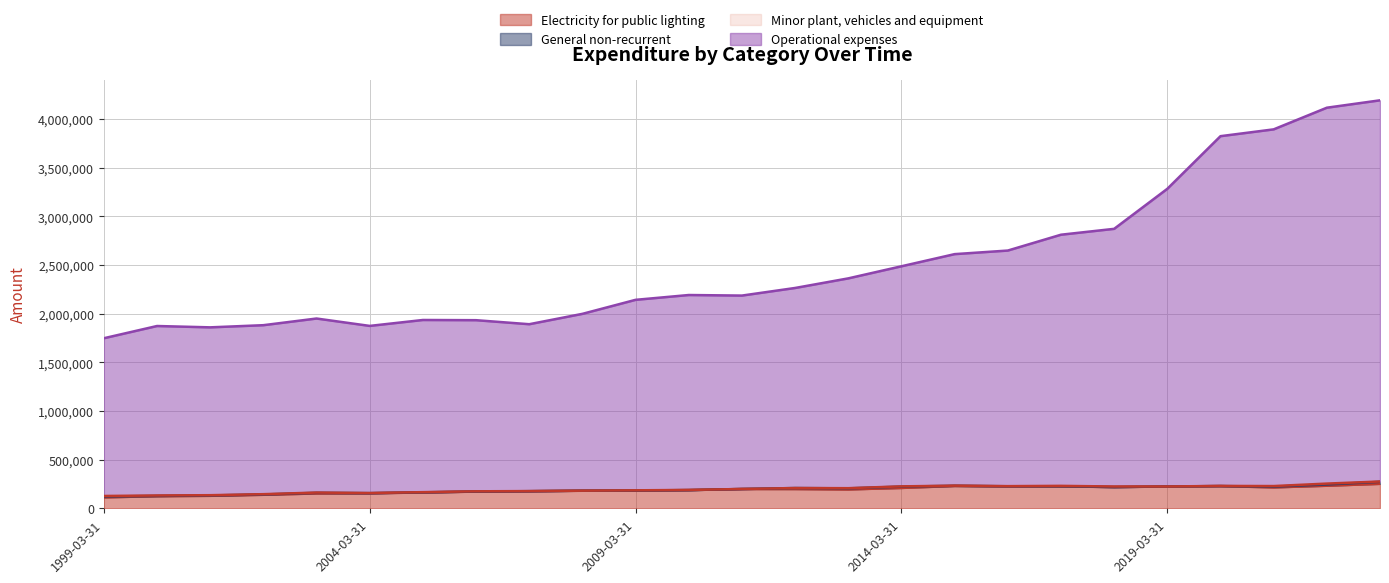

True or false: Electricity for public lighting has more than 0 interior local peaks.

True